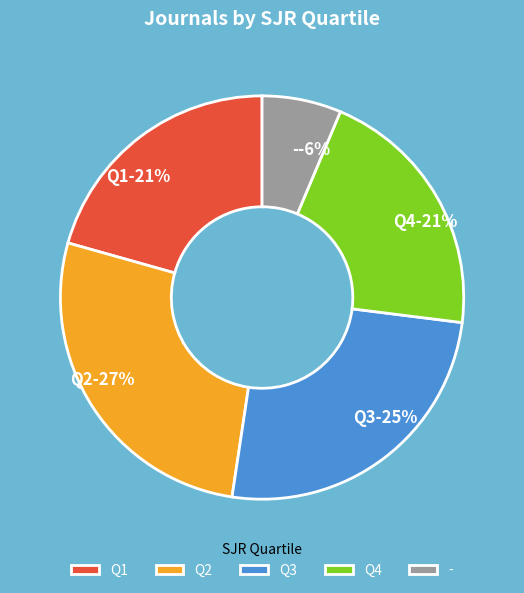

What portion of the pie excludes -?

93.7%